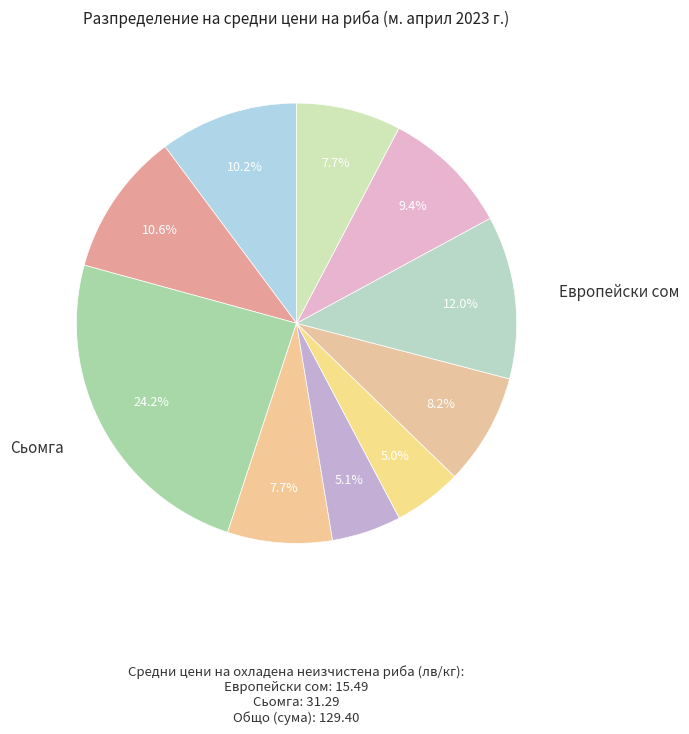

Which category has the biggest portion of the pie?

Сьомга